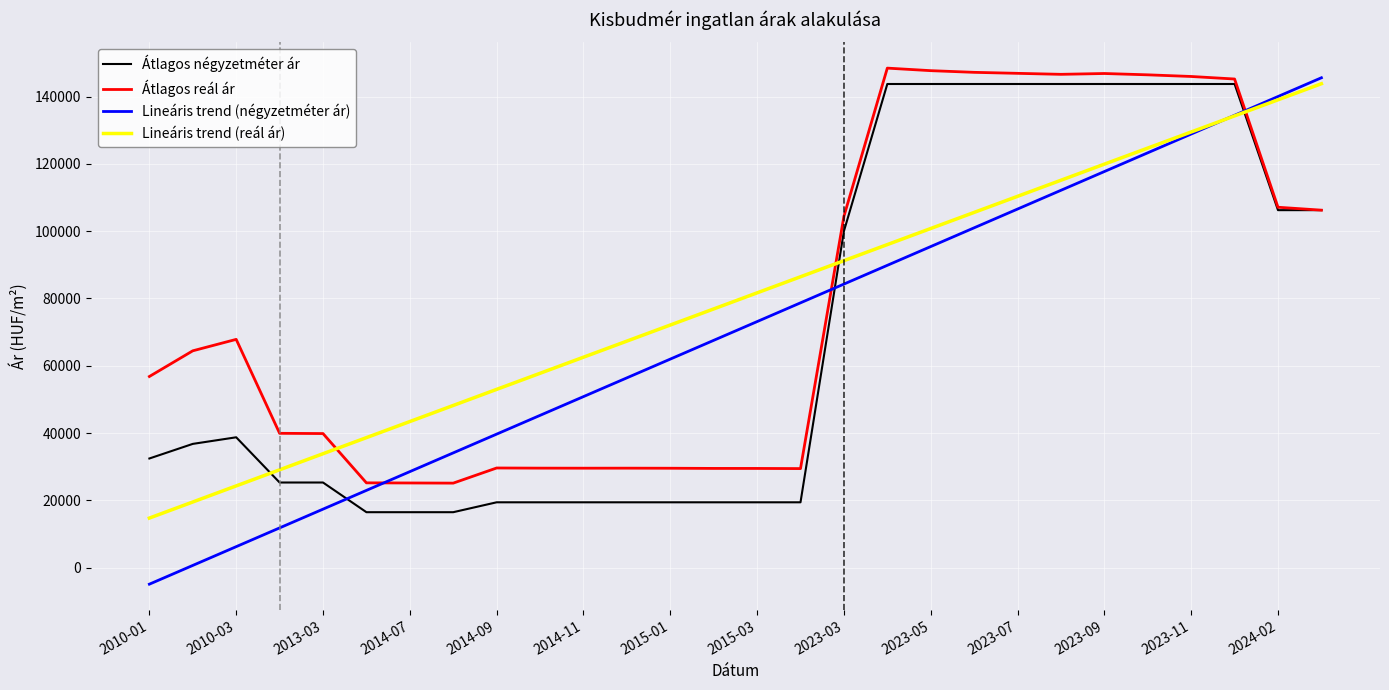

True or false: Lineáris trend (reál ár) and Átlagos reál ár intersect in this chart.

True